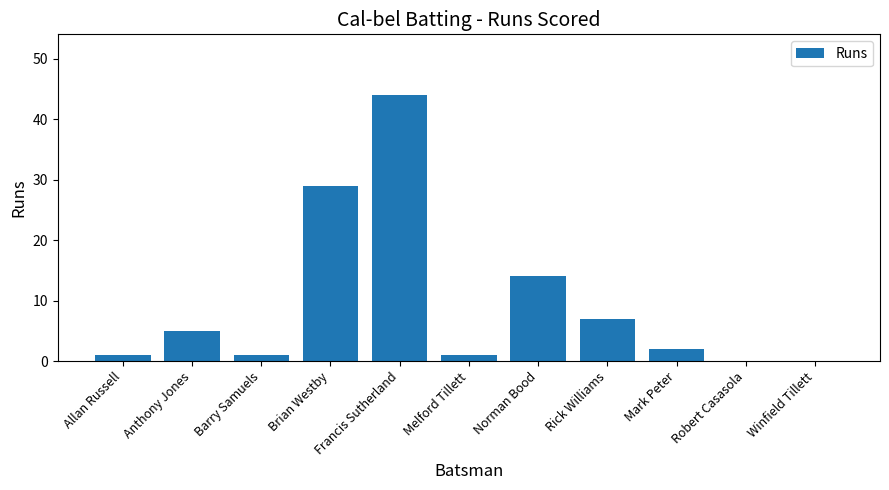

The value at Norman Bood is 25. True or false?

False